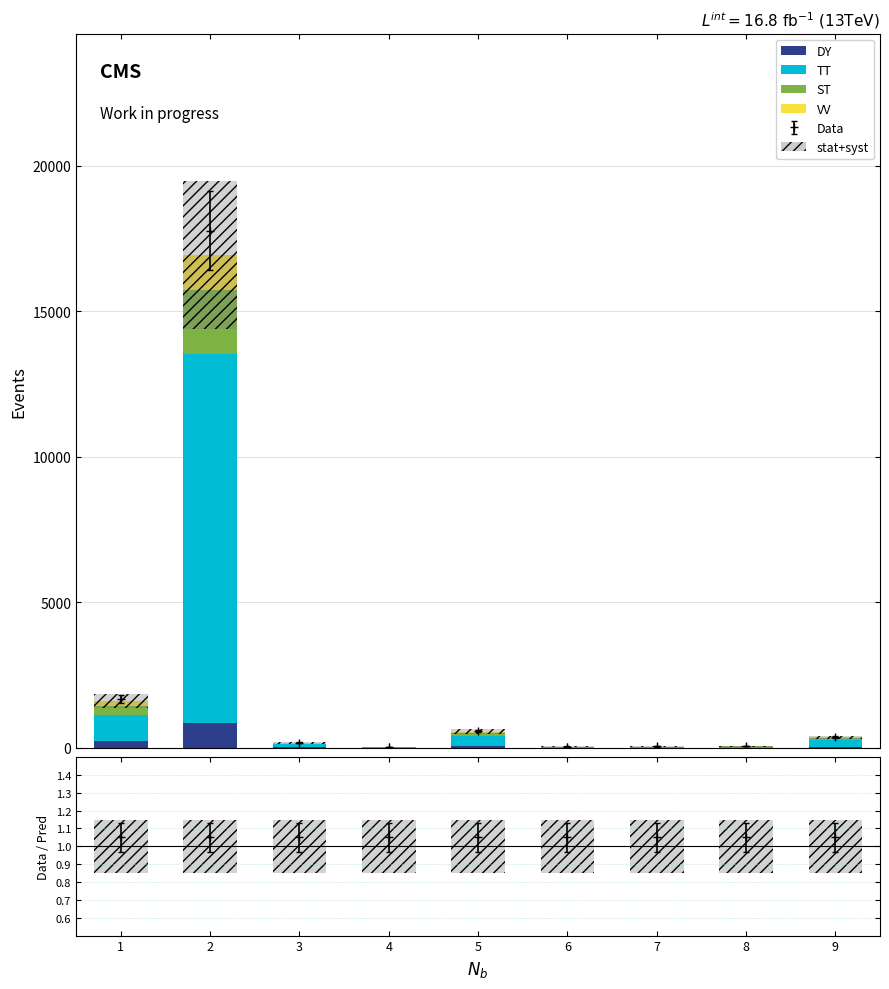

Which series has the largest range (max minus min)?

TT